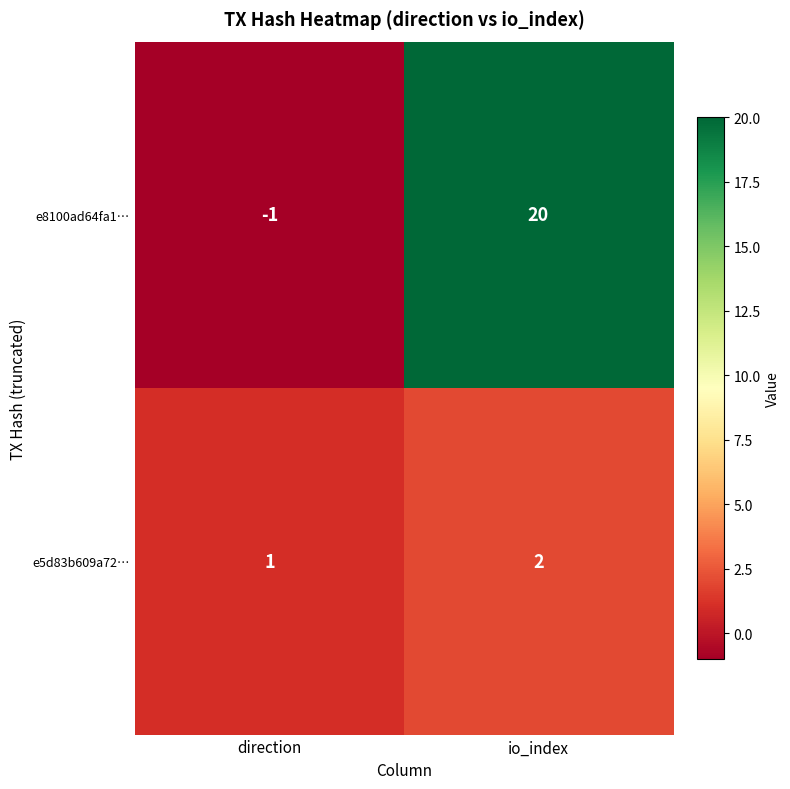

What is the sum of the e5d83b609a72… values at io_index and direction?

3